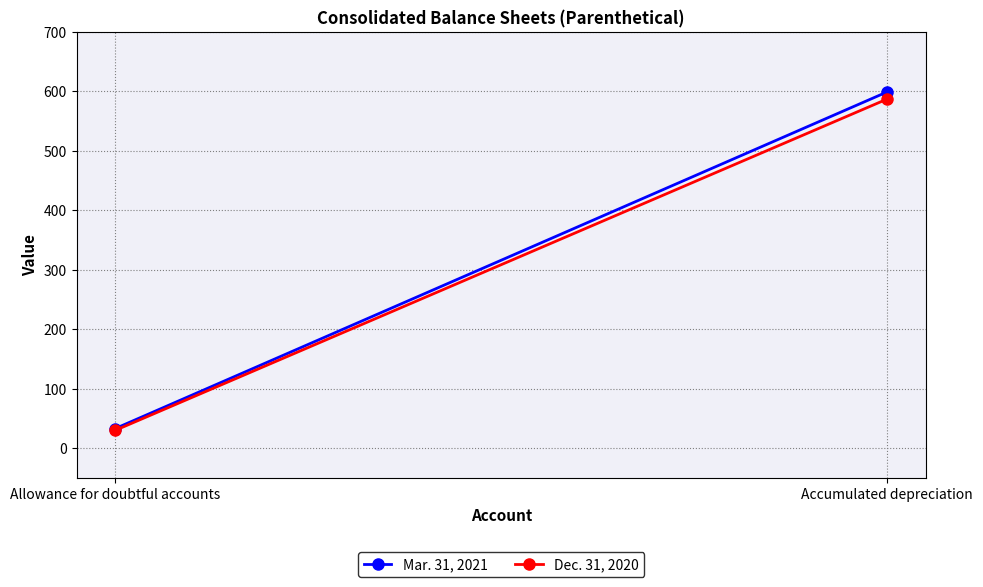

Is the value of Dec. 31, 2020 at Allowance for doubtful accounts greater than the value of Mar. 31, 2021 at Allowance for doubtful accounts?

No